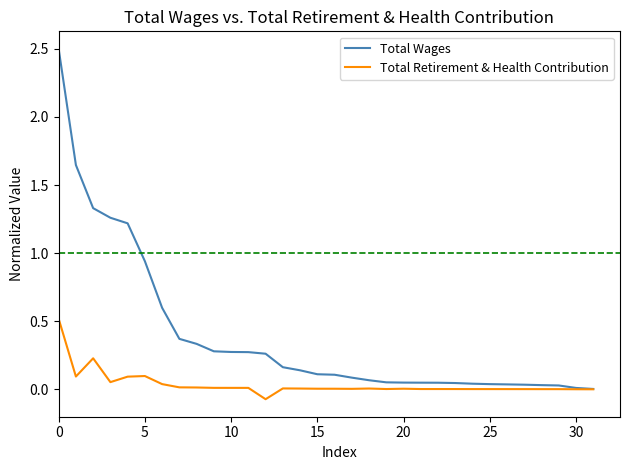

Does the chart display data point markers on the line(s)?

No